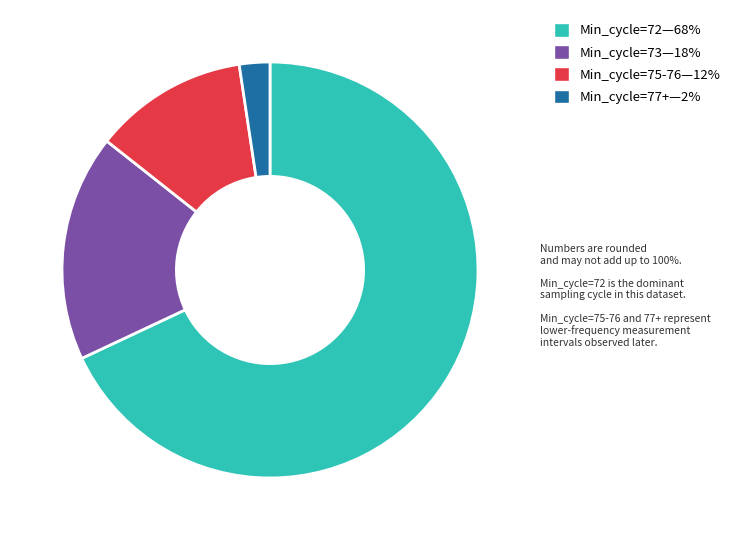

Is there any slice that represents more than half of the pie?

Yes